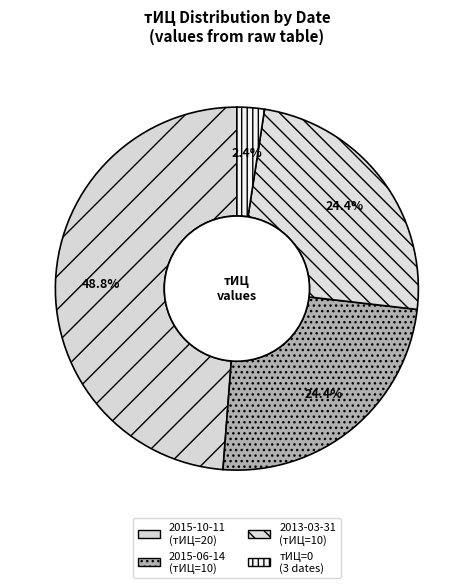

Which slice is the smallest?

тИЦ=0 (3 dates)